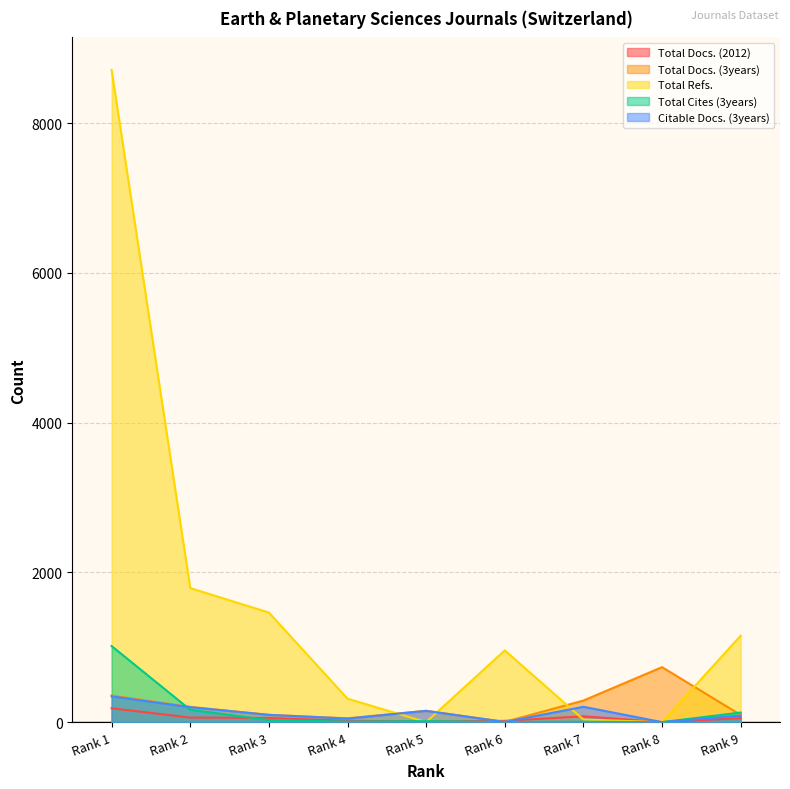

What is the difference between the Citable Docs. (3years) values at Rank 5 and Rank 6?

148